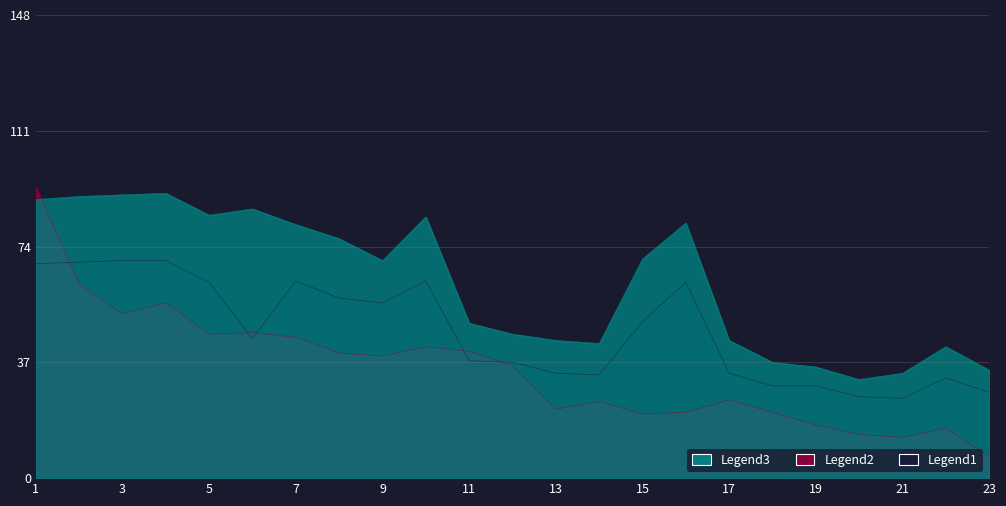

True or false: MBch. and Bch. intersect in this chart.

False